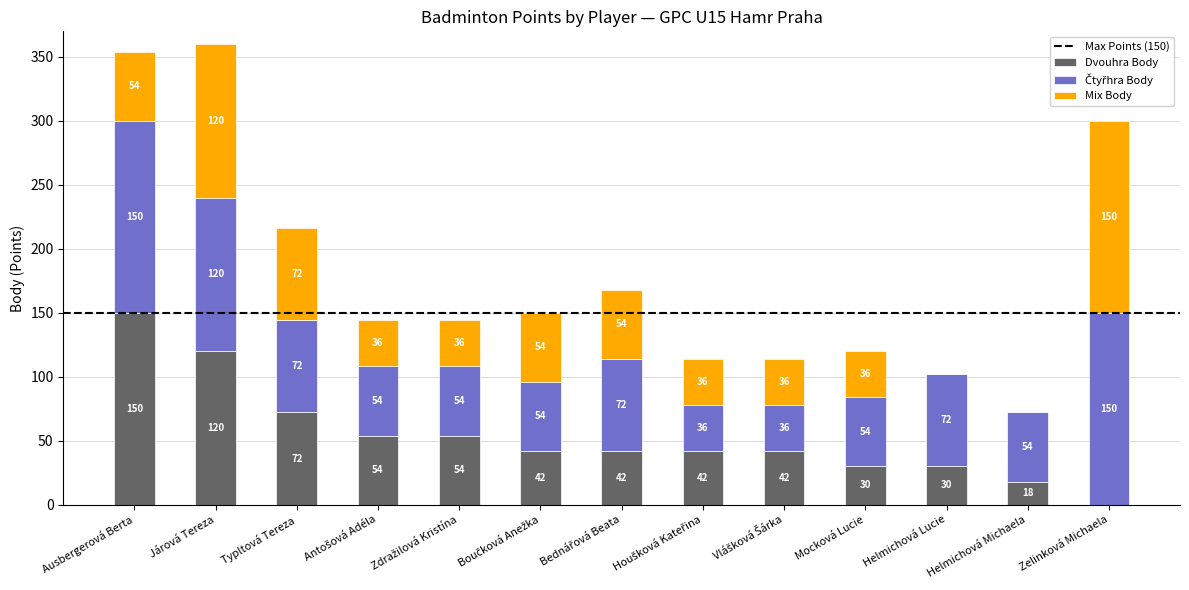

How many positive values does the Dvouhra Body series have?

12